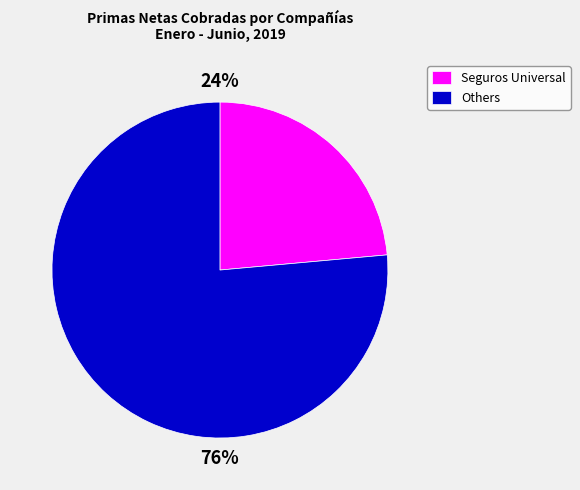

Is there a majority slice in this chart?

Yes